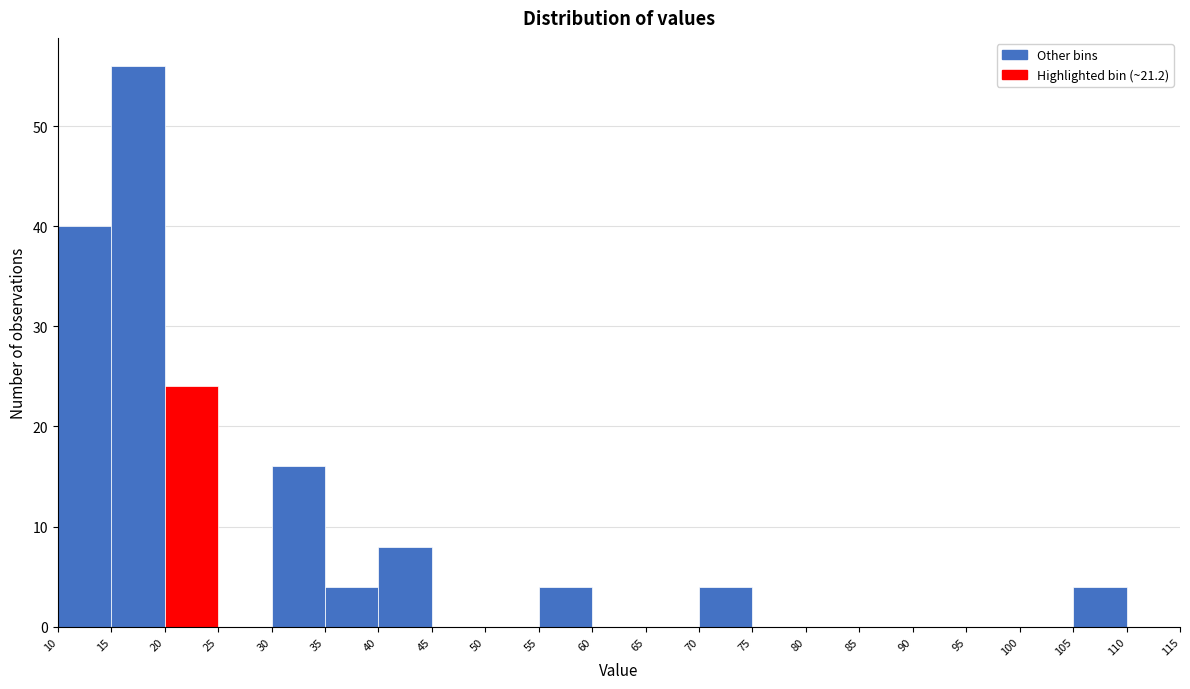

Over which range of the x-axis is the bar tallest?

15 to 20